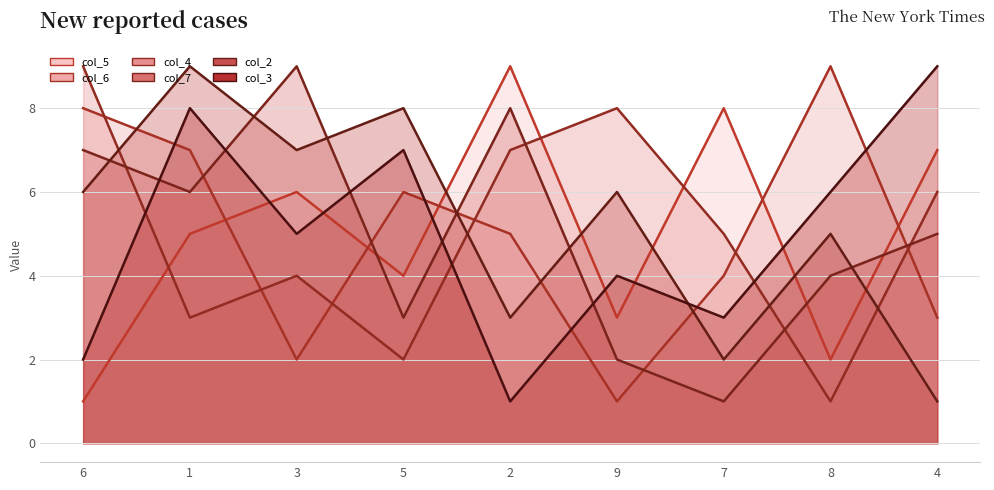

The col_4 series shows 12 at 6. True or false?

False